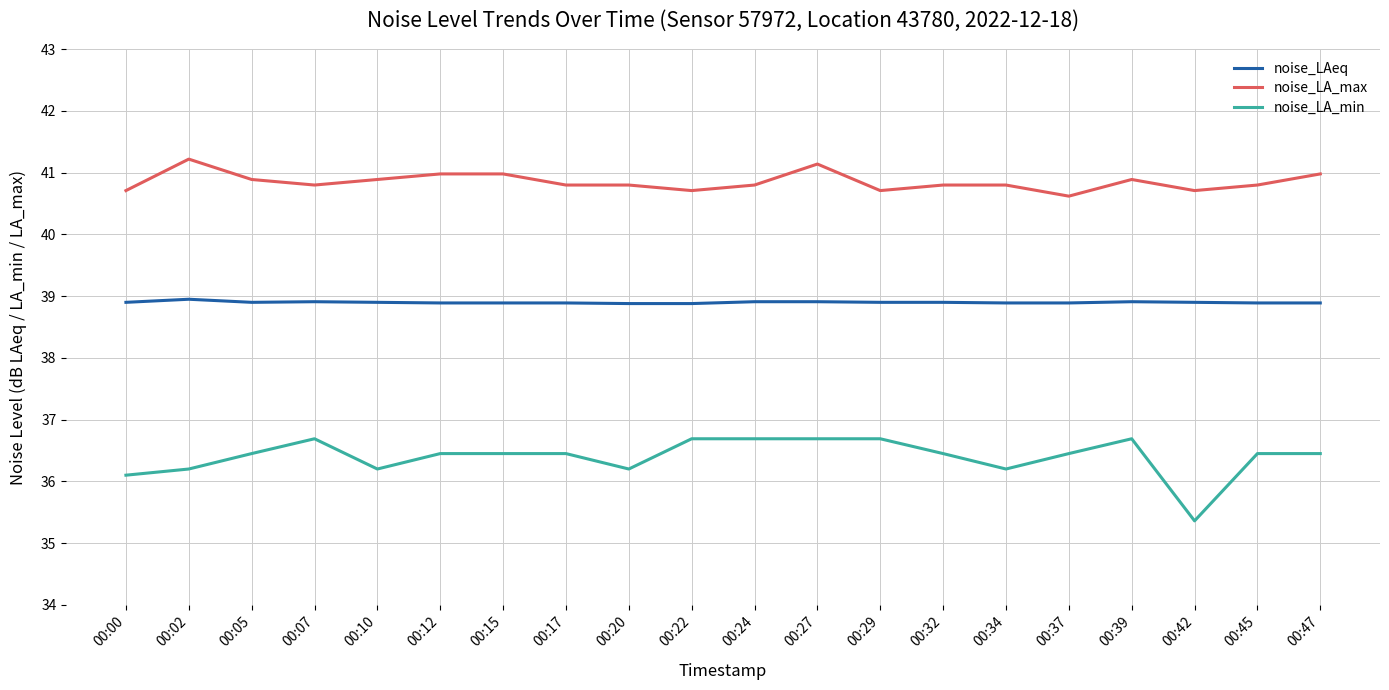

Rank the series at 00:34 from highest to lowest value.

noise_LA_max, noise_LAeq, noise_LA_min